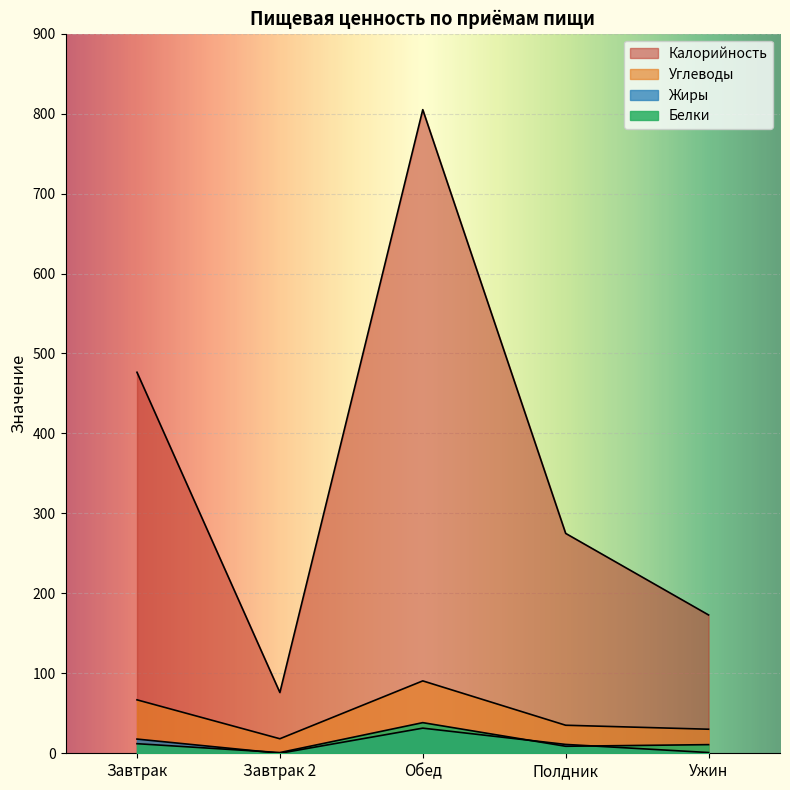

Where is Белки nearest to the value 19?

Завтрак